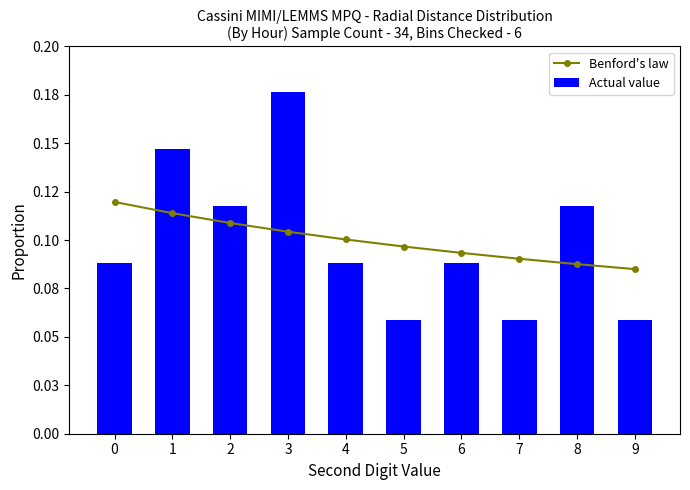

What is the value of the Actual value bar at the 3rd from the left?

0.1